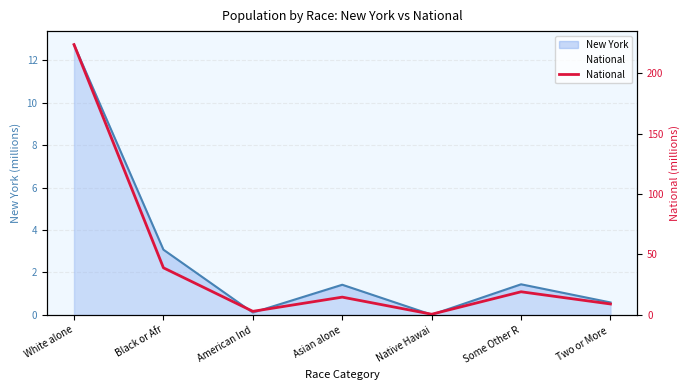

Reading left to right, extract all data points from this chart.

White alone=223.6	Black or Afr=38.9	American Ind=2.9	Asian alone=14.7	Native Hawai=0.5	Some Other R=19.1	Two or More =9.0